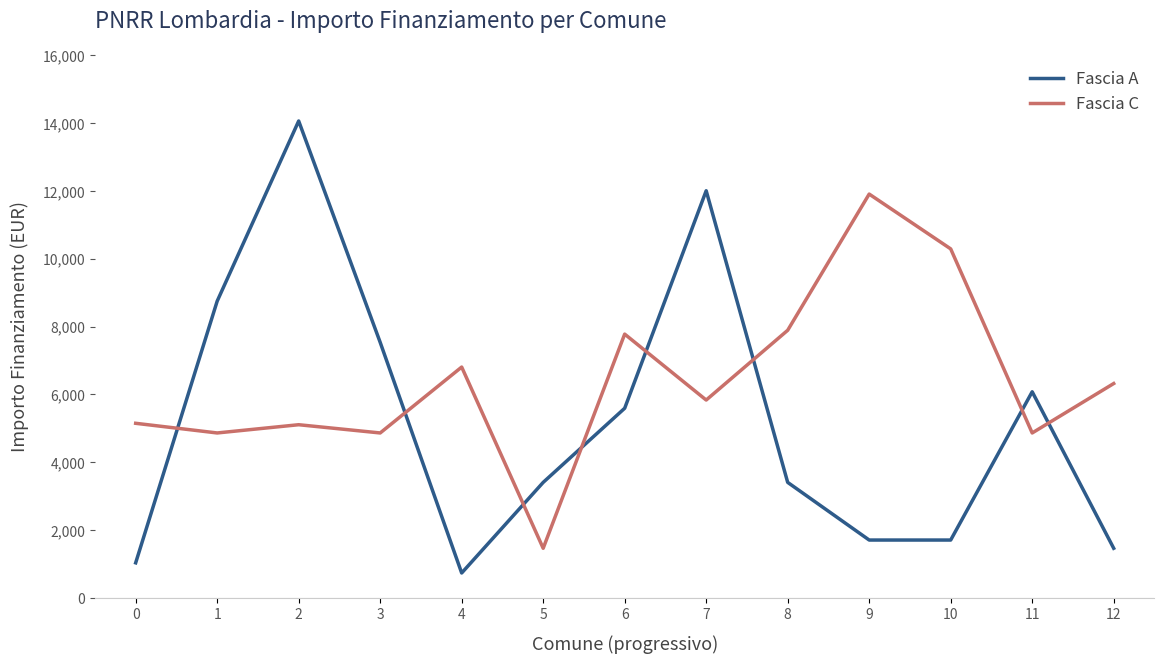

How many intersections are there between Fascia A and Fascia C?

8